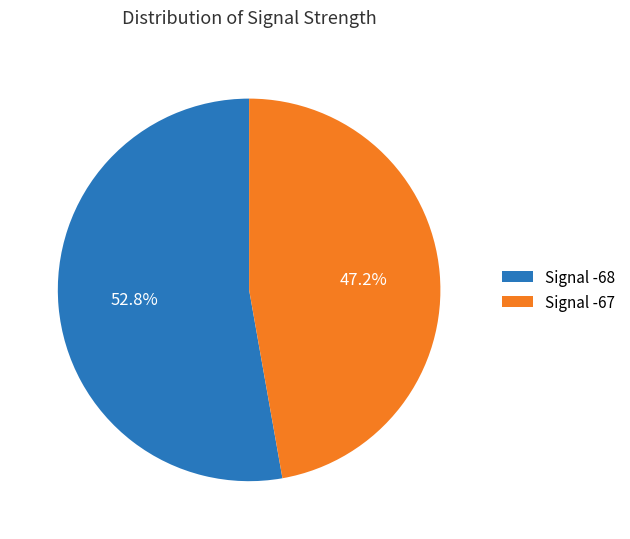

How many segments does this pie chart have?

2